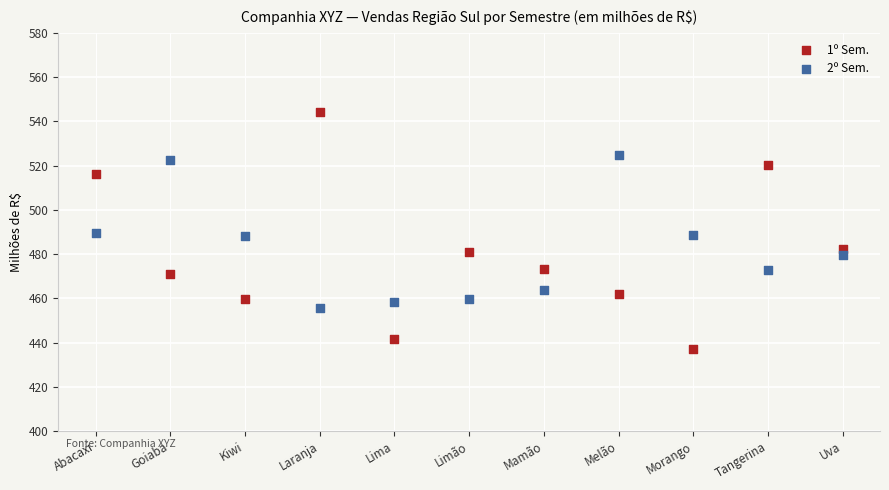

Which series has the largest Y range (max minus min)?

1º Sem.